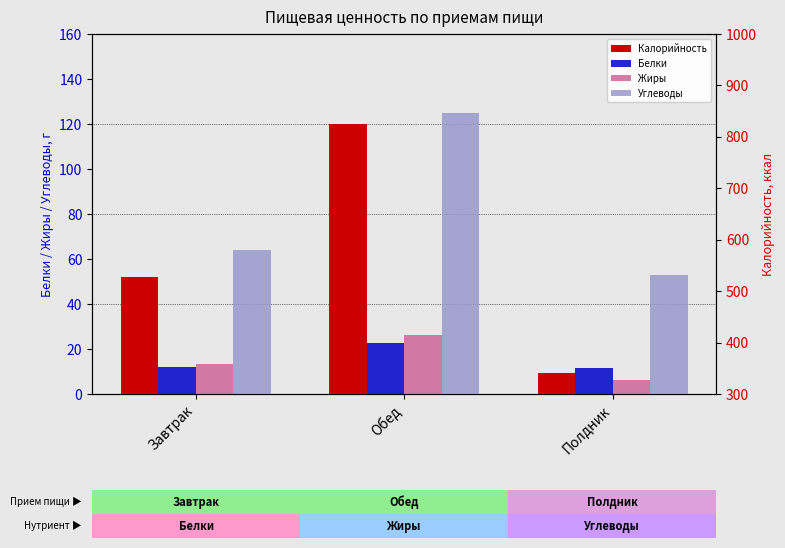

What is the highest value of the Углеводы series?

125.1